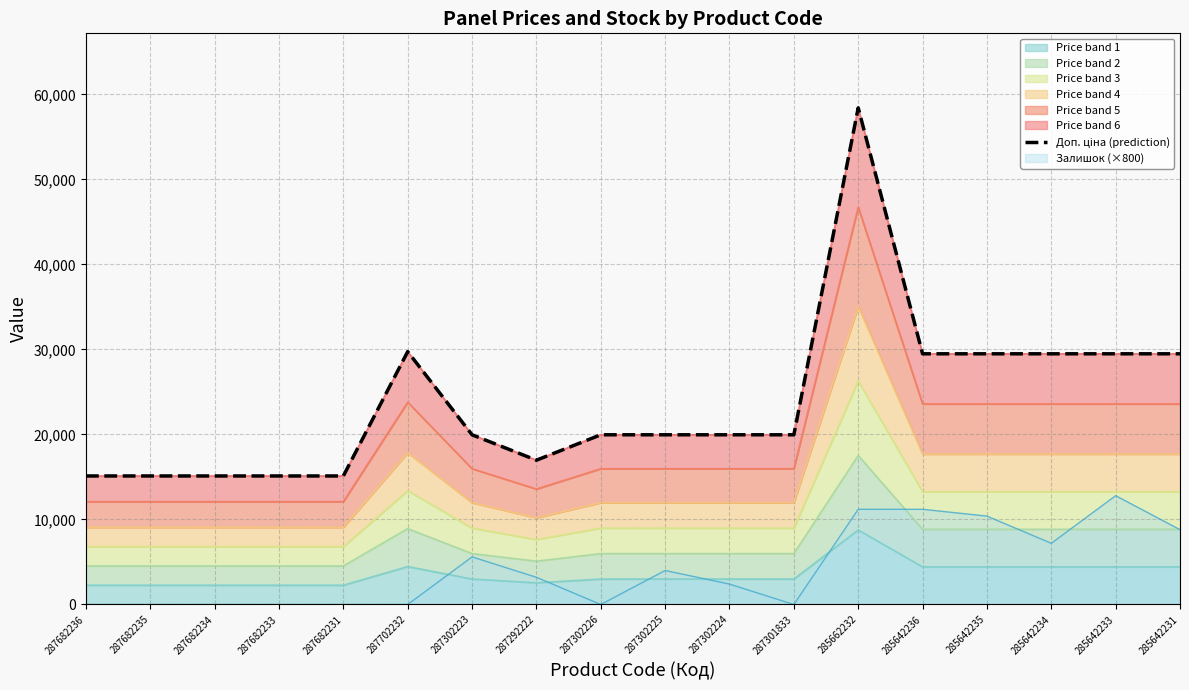

Reading left to right, extract all data points from this chart.

15120.0	15120.0	15120.0	15120.0	15120.0	29747.2	19964.2	16976.3	19964.2	19964.2	19964.2	19964.2	58426.5	29491.5	29491.5	29491.5	29491.5	29491.5